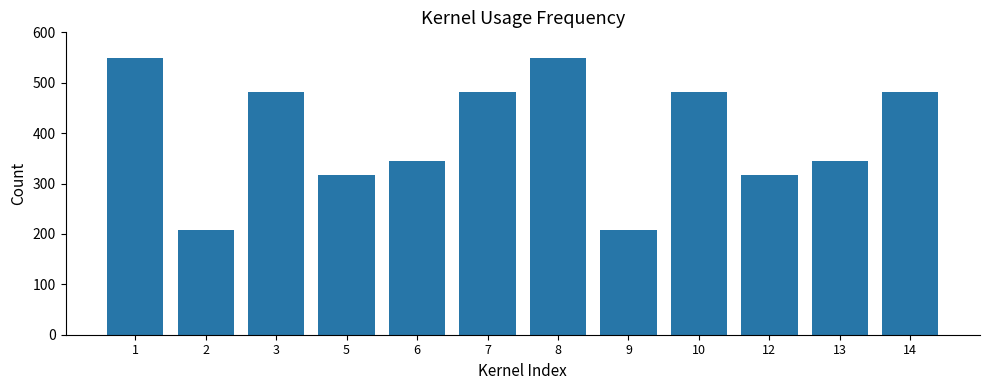

What is the difference between the maximum and minimum values?

343